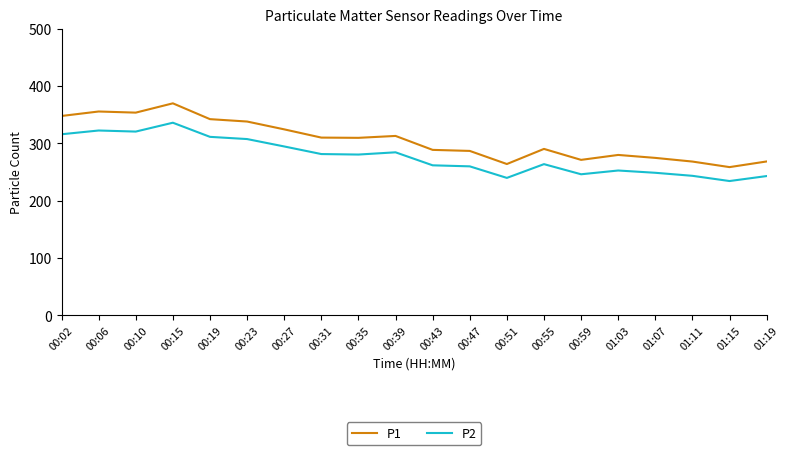

Is the value of P2 at 00:23 greater than the value of P1 at 00:51?

Yes